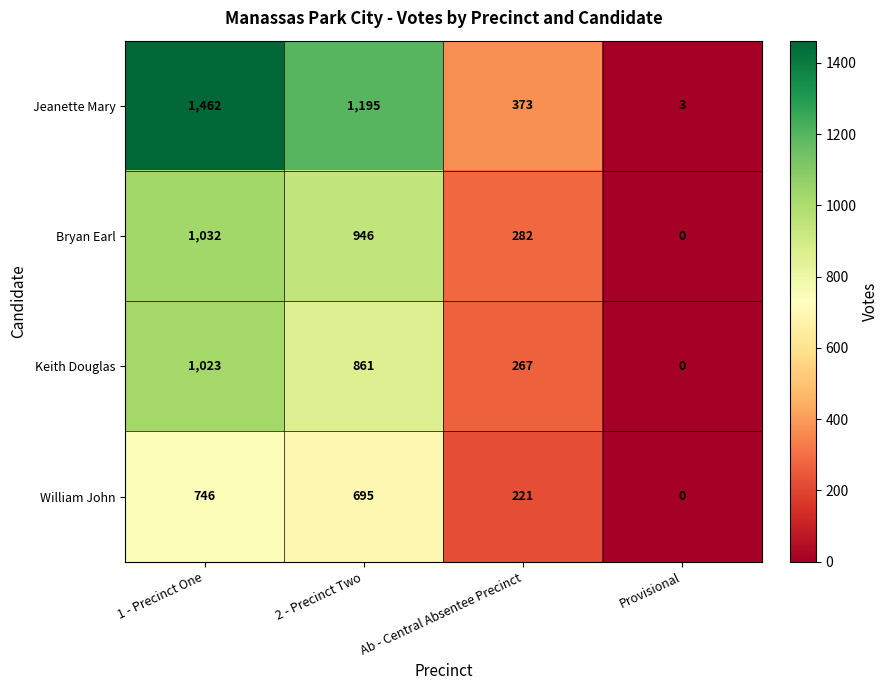

At which category is the sum across all series the highest?

1 - Precinct One